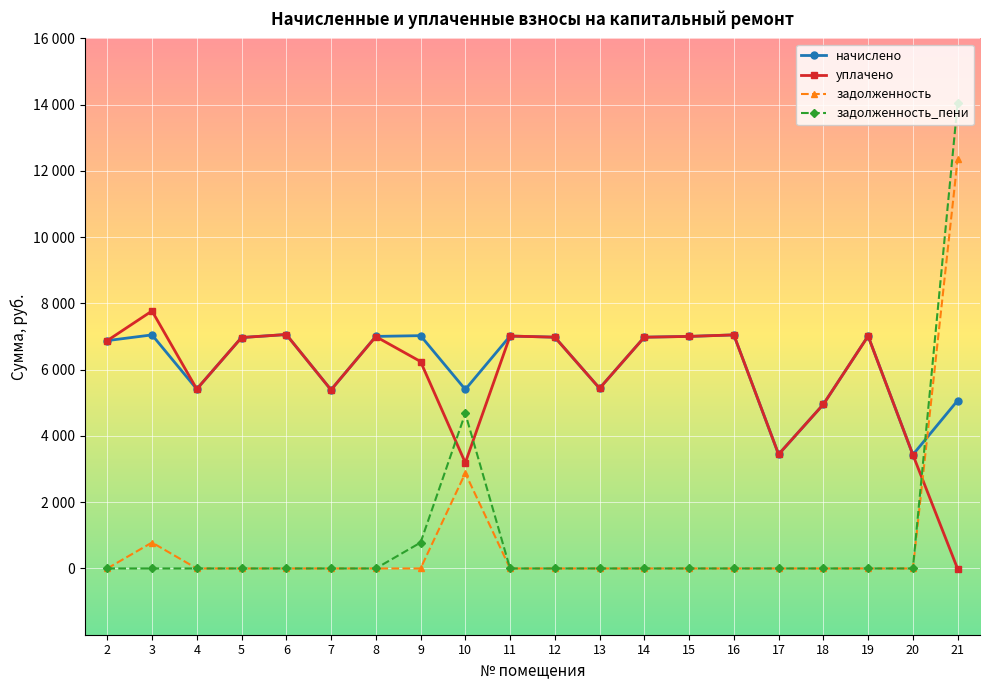

Does the chart have visible grid lines?

Yes